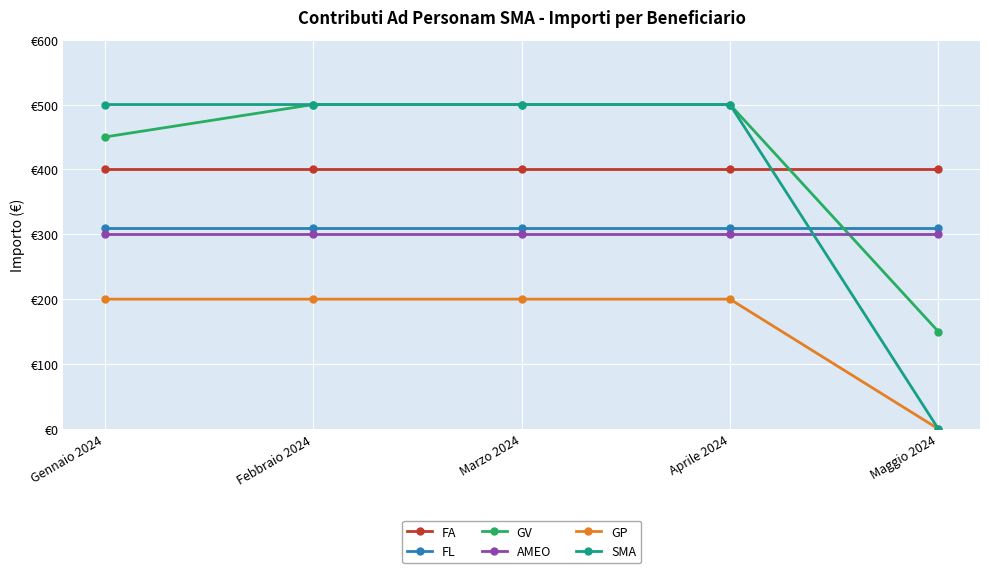

Is the value of AMEO at Gennaio 2024 greater than the value of GV at Gennaio 2024?

No